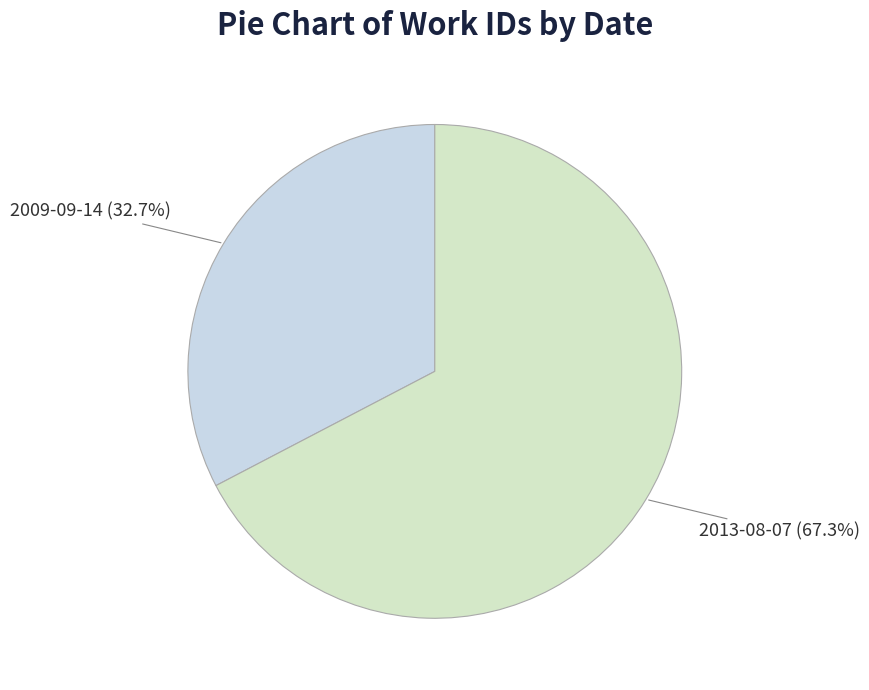

Rank the categories by value from lowest to highest.

2009-09-14, 2013-08-07